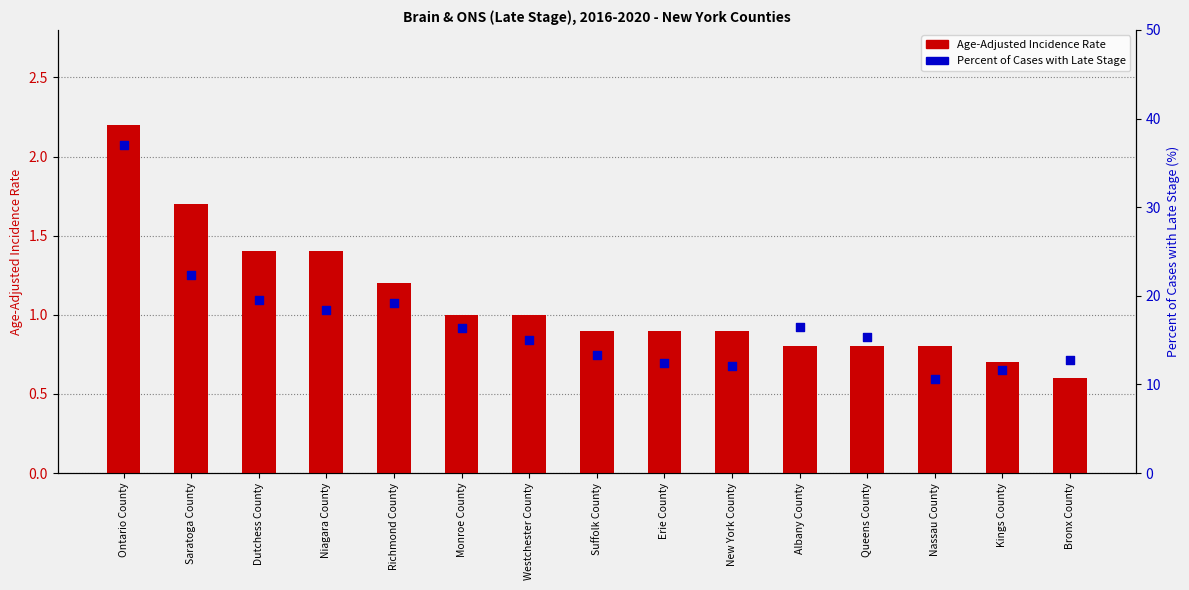

Which series has the widest spread of Y values?

Percent of Cases with Late Stage